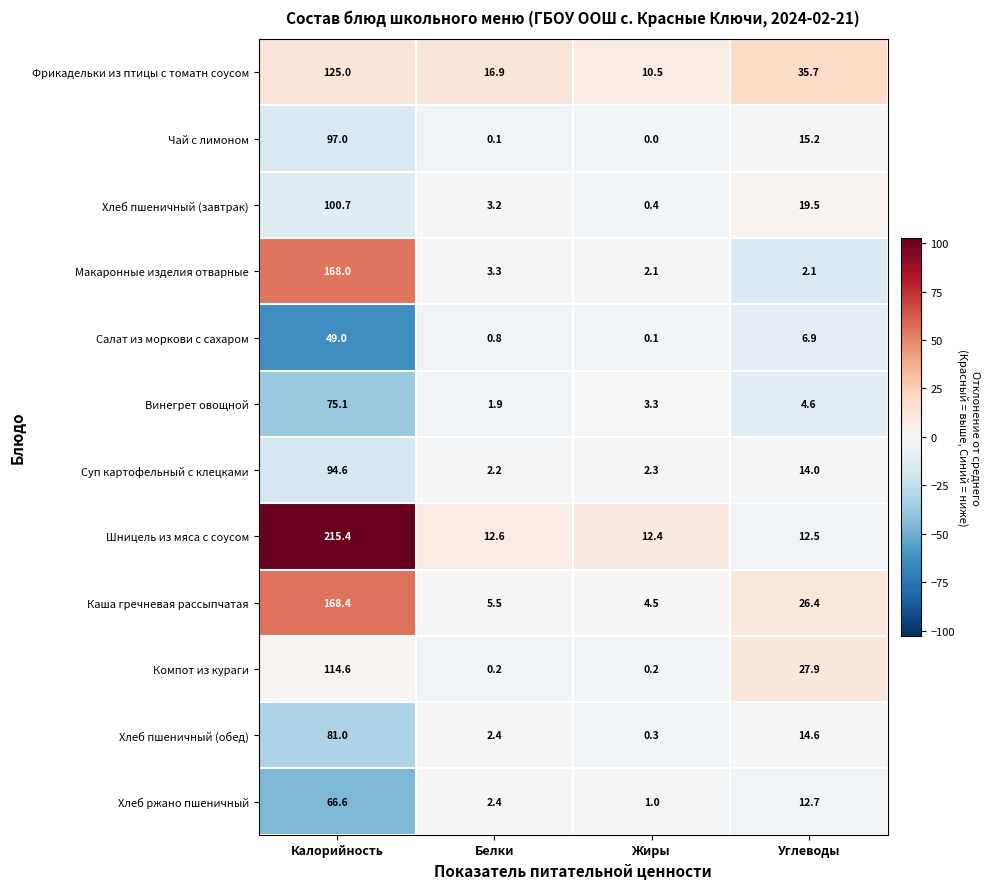

What is the difference between the second highest and minimum values in the Хлеб ржано пшеничный series?

11.7